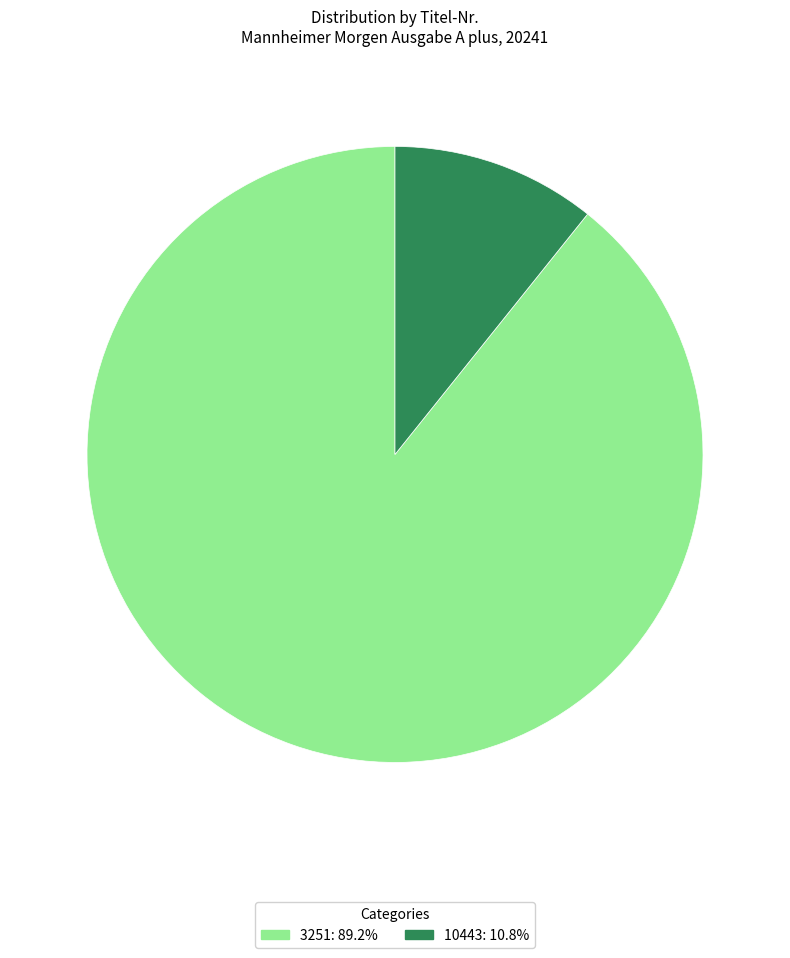

Approximately how many times larger is the value at 3251 compared to 10443?

8.3